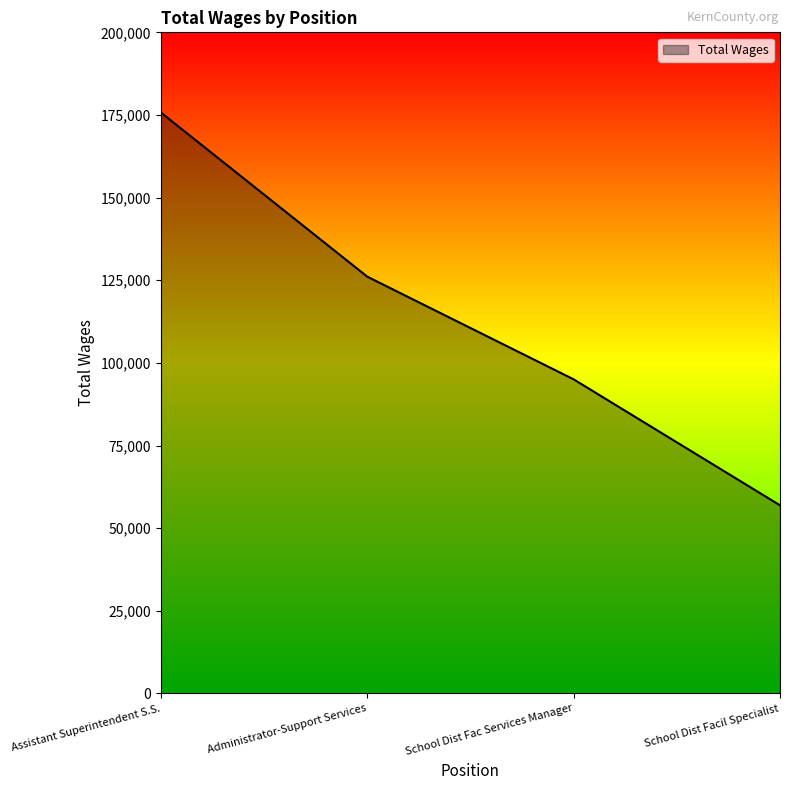

What is the sum of the values at School Dist Facil Specialist and Administrator-Support Services?

182996